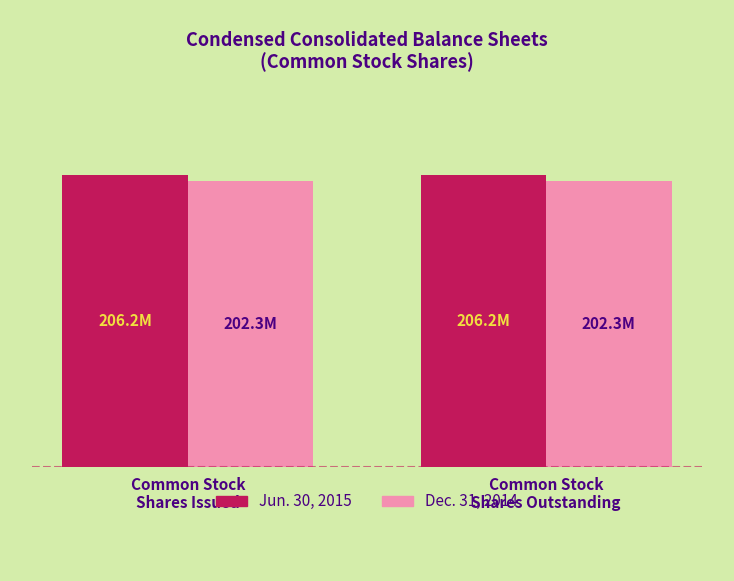

Which series has the widest spread of values?

Jun. 30, 2015